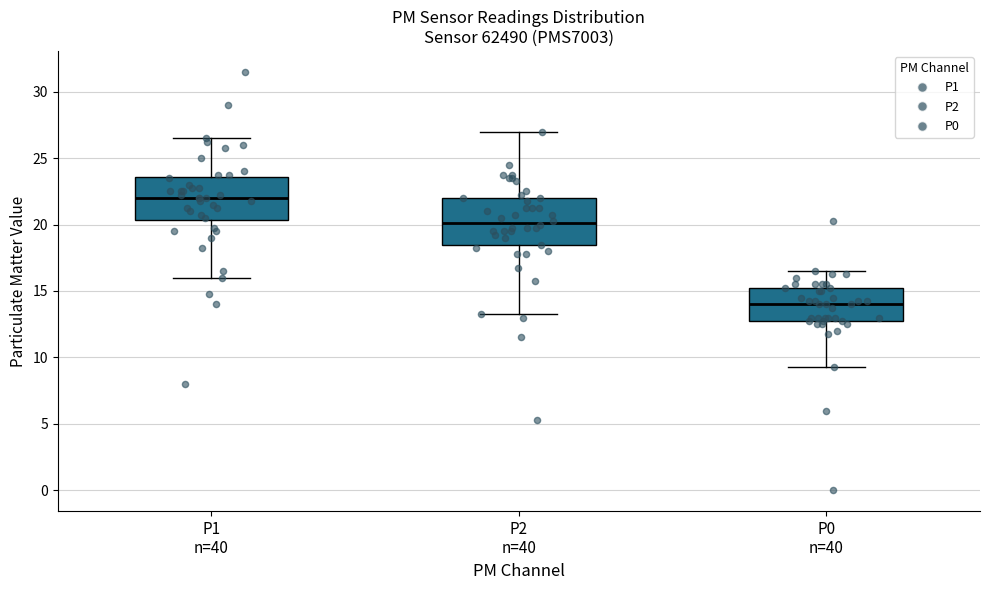

Reading left to right, transcribe this box plot: for each box, give where its median line is, the range the box spans, and where its two whiskers end, as read against the y-axis. The values are not printed on the chart, so give them approximately, as read against the axis.

P1 n=40: median 22.0, box 20.5 to 23.5, whiskers 16.0 to 26.5
P2 n=40: median 20.0, box 18.5 to 22.0, whiskers 13.5 to 27.0
P0 n=40: median 14.0, box 13.0 to 15.5, whiskers 9.5 to 16.5